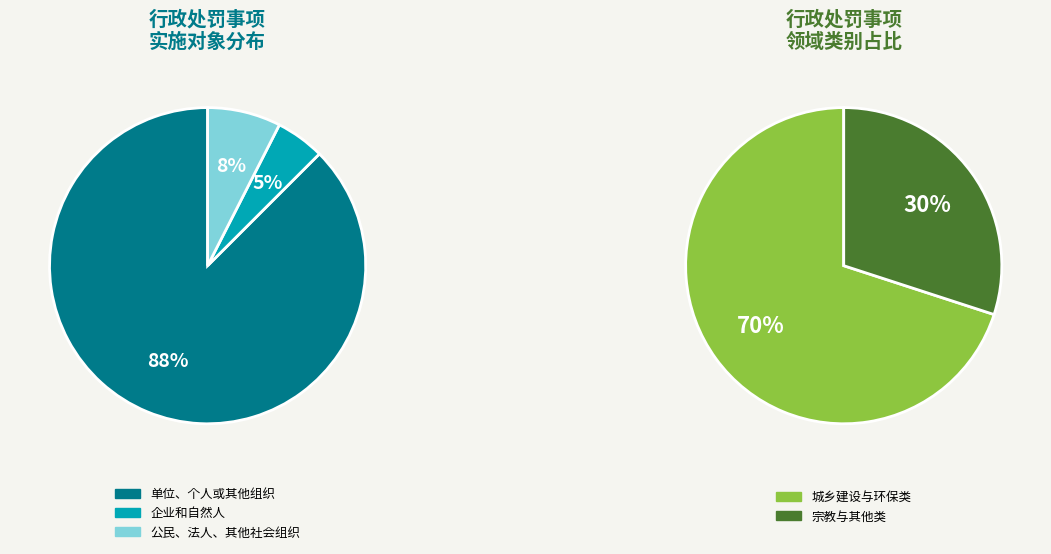

How many slices are in this pie chart?

3